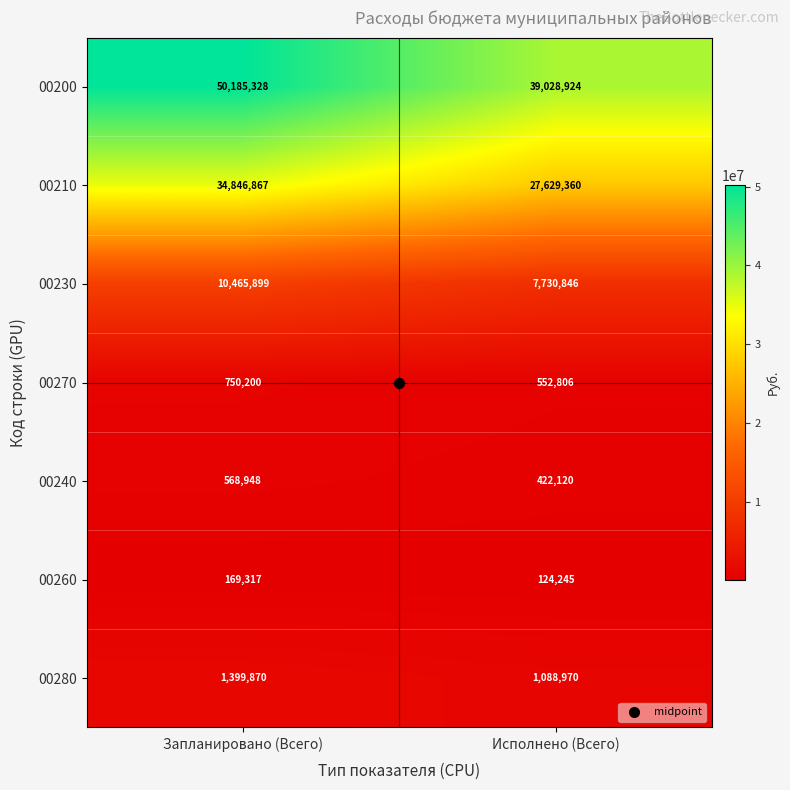

At which category is the sum across all series the highest?

Запланировано (Всего)